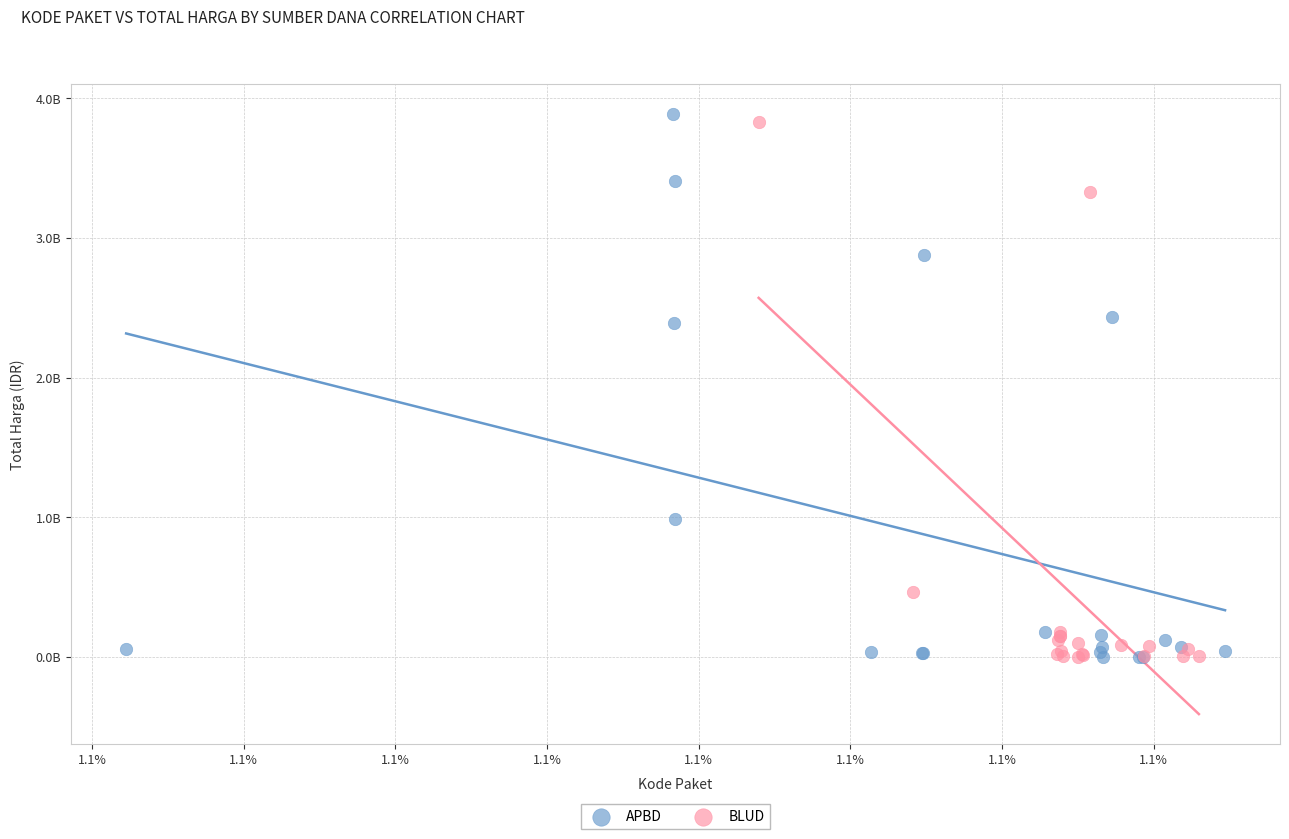

What are all the series names shown in the legend?

APBD, BLUD